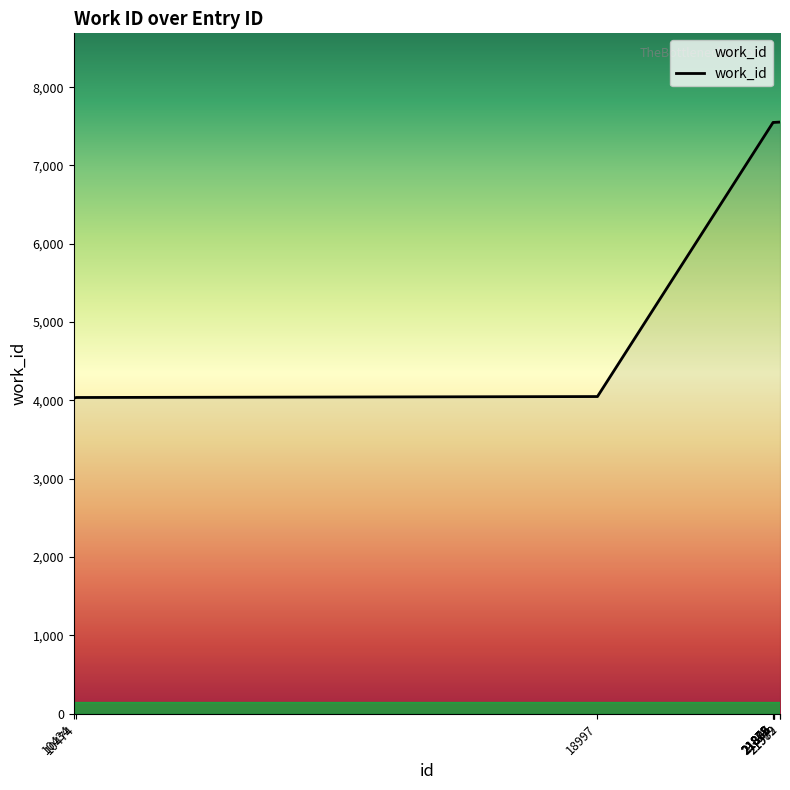

What is the difference between the maximum and minimum values?

3525